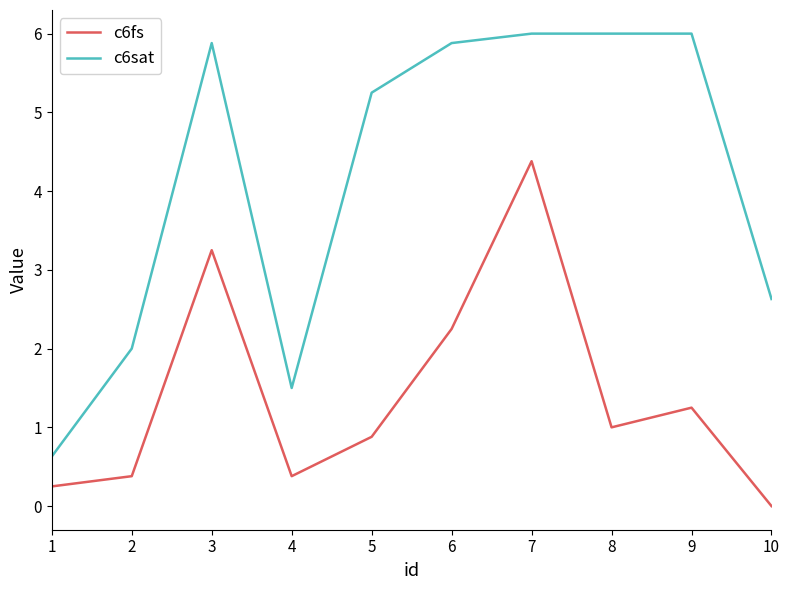

What is the average value of the c6sat series?

4.2